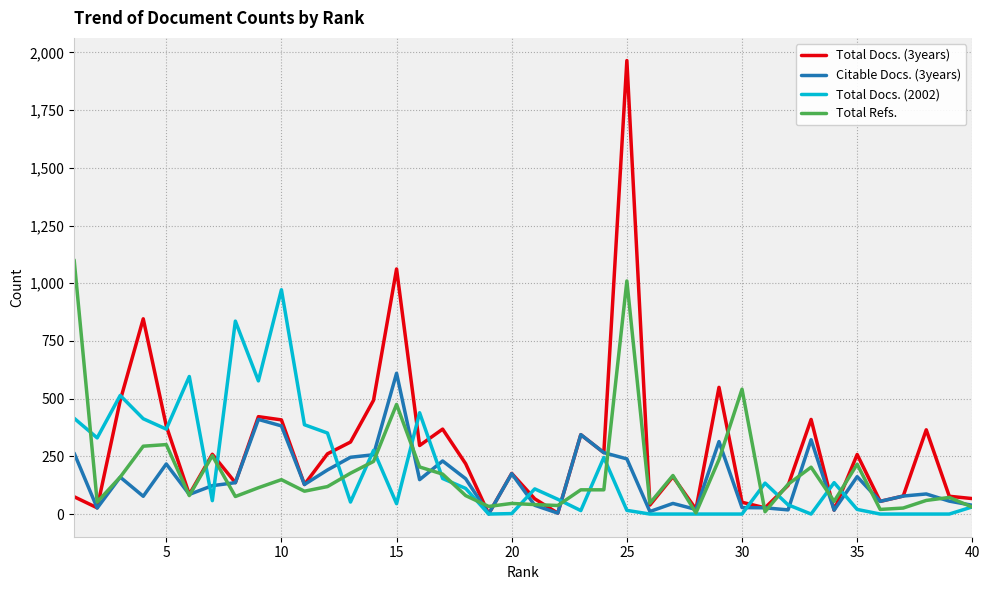

Which series has the largest total across all categories?

Total Docs. (3years)